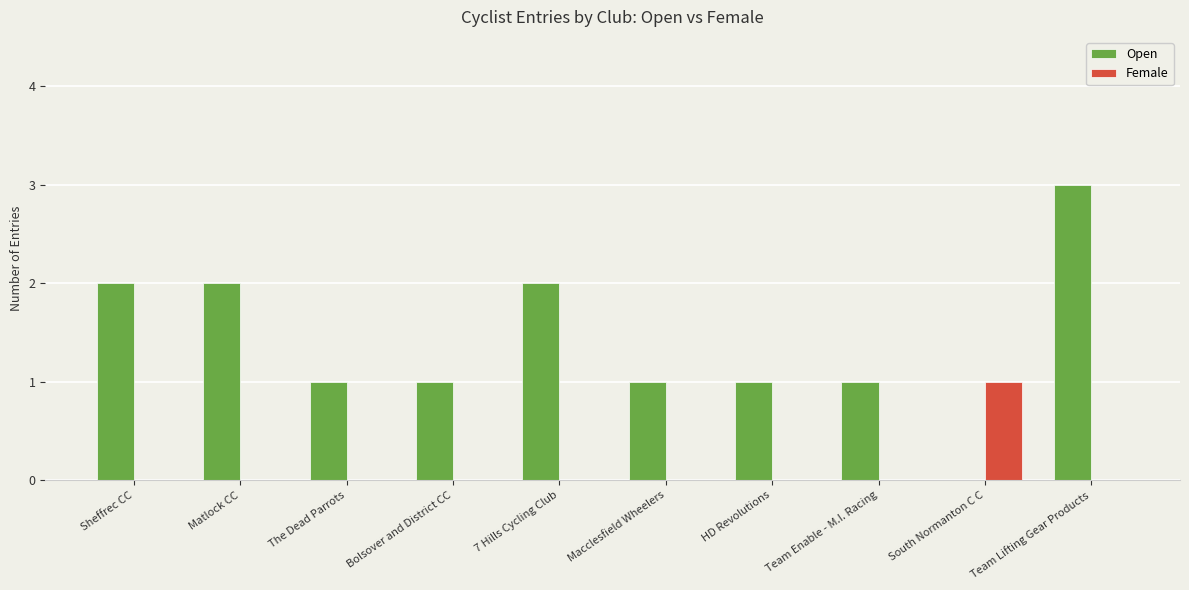

What is the sum of the Open values at 7 Hills Cycling Club and HD Revolutions?

3